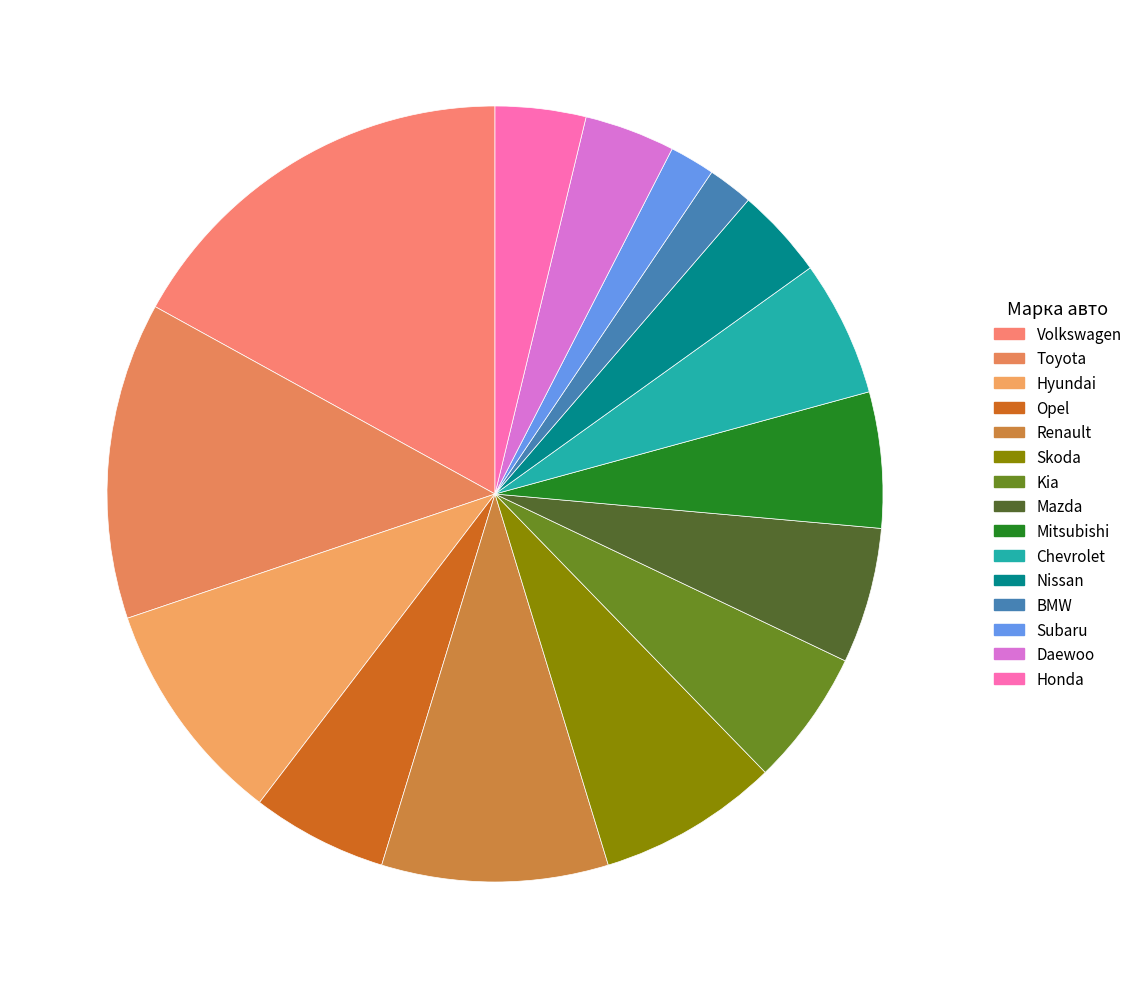

How many segments does this pie chart have?

15